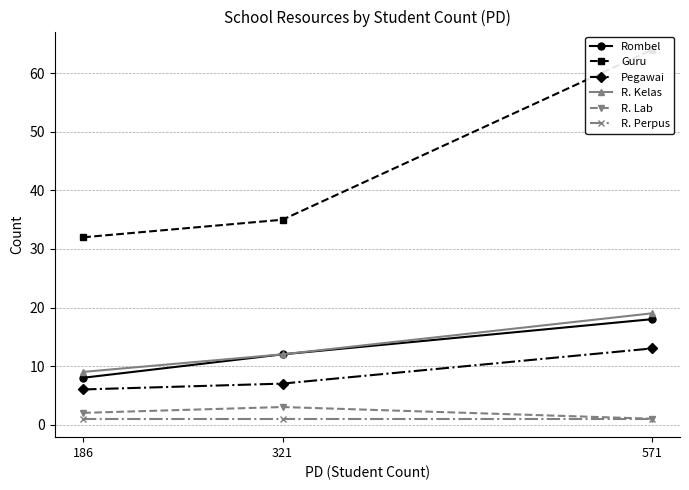

What is the sum of all R. Perpus values?

3